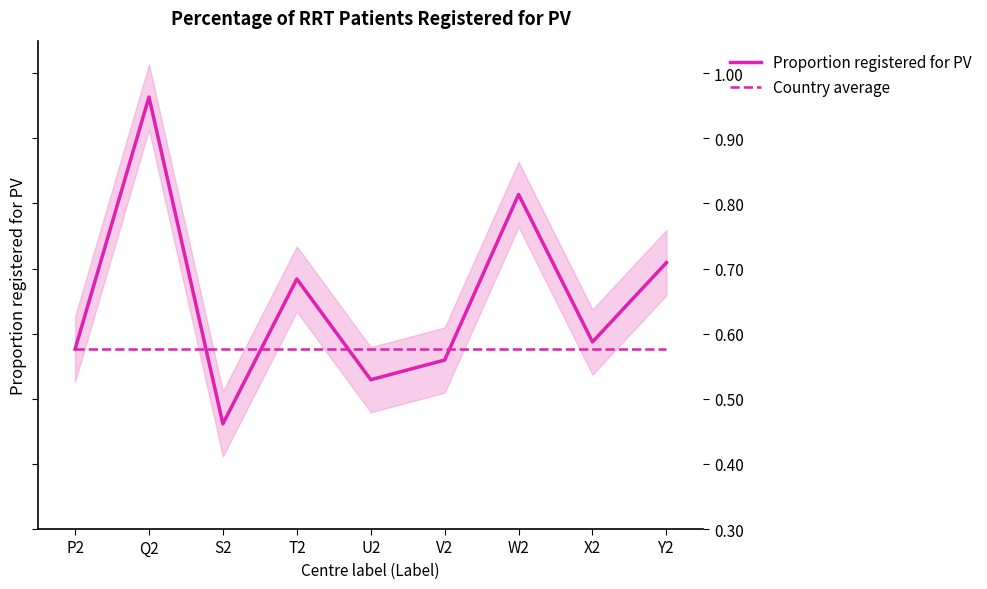

Between W2 and X2, which is larger?

W2